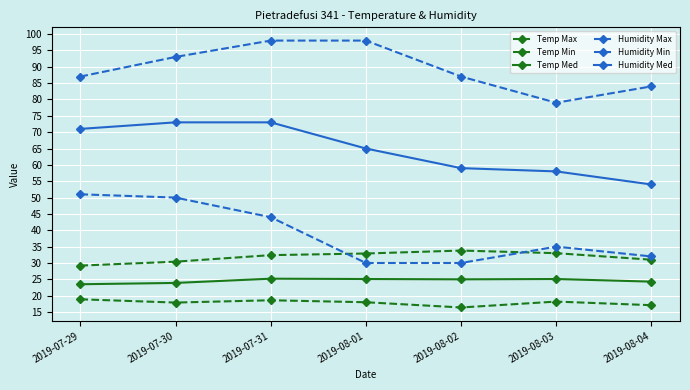

How many lines are shown in the chart?

6